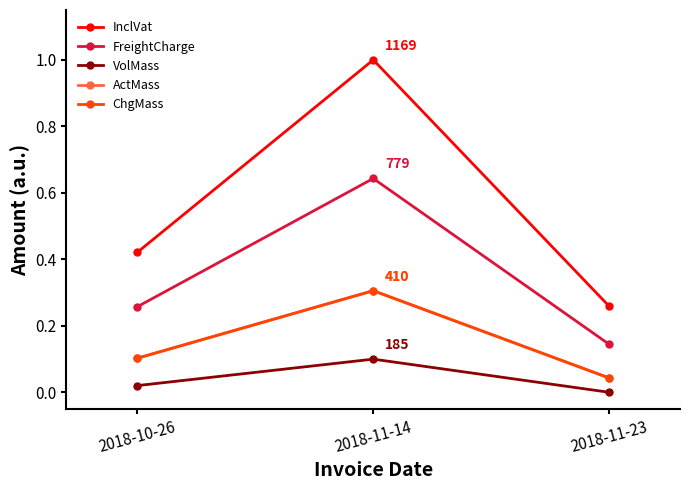

True or false: InclVat has a value of 0.1 at 2018-11-23.

False